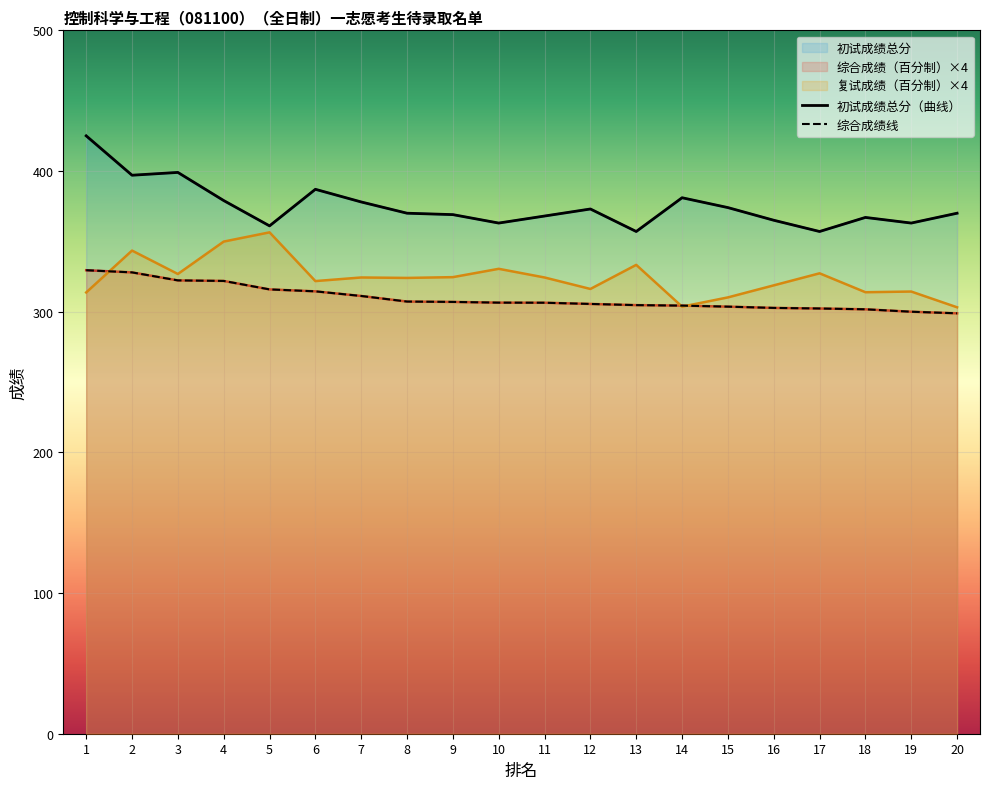

What is the difference between the highest and lowest values at 11?

61.6